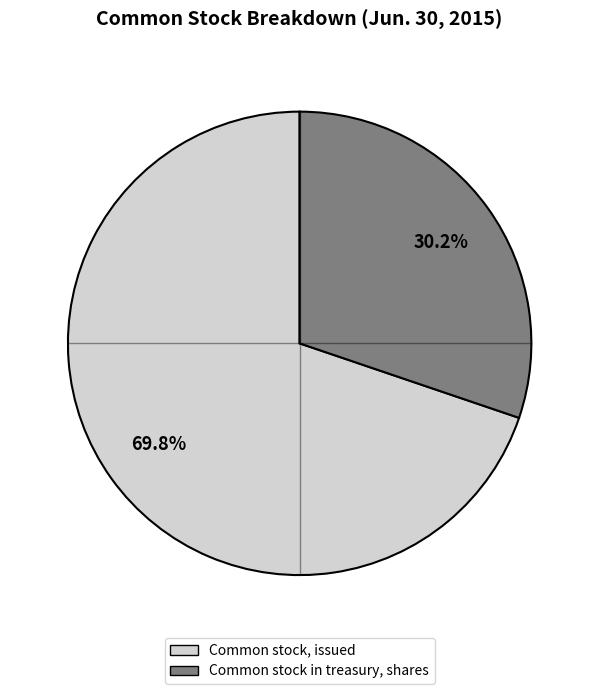

To the nearest percent, what is the combined percentage of Common stock, issued and Common stock in treasury, shares?

100%